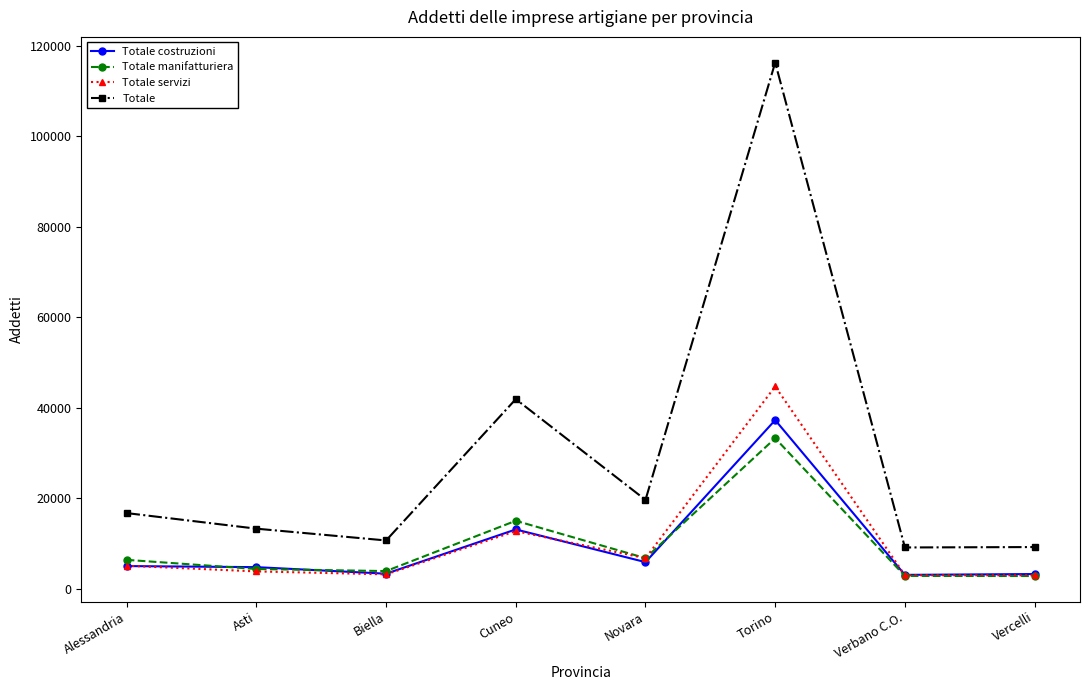

What is the total value across all series at Torino?

231623